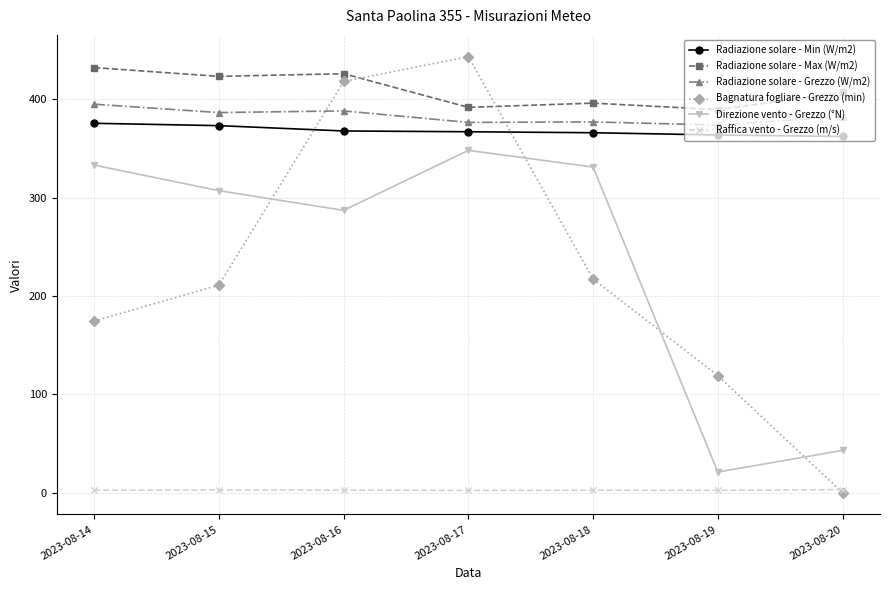

Is it true that Radiazione solare - Max (W/m2) equals 564.6 at 2023-08-14?

False